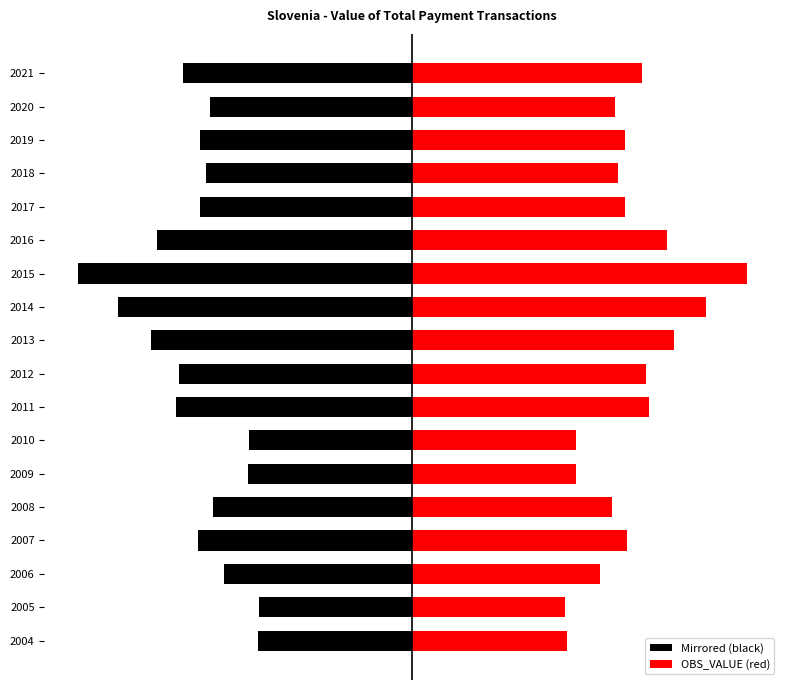

How many distinct data groups are displayed?

2